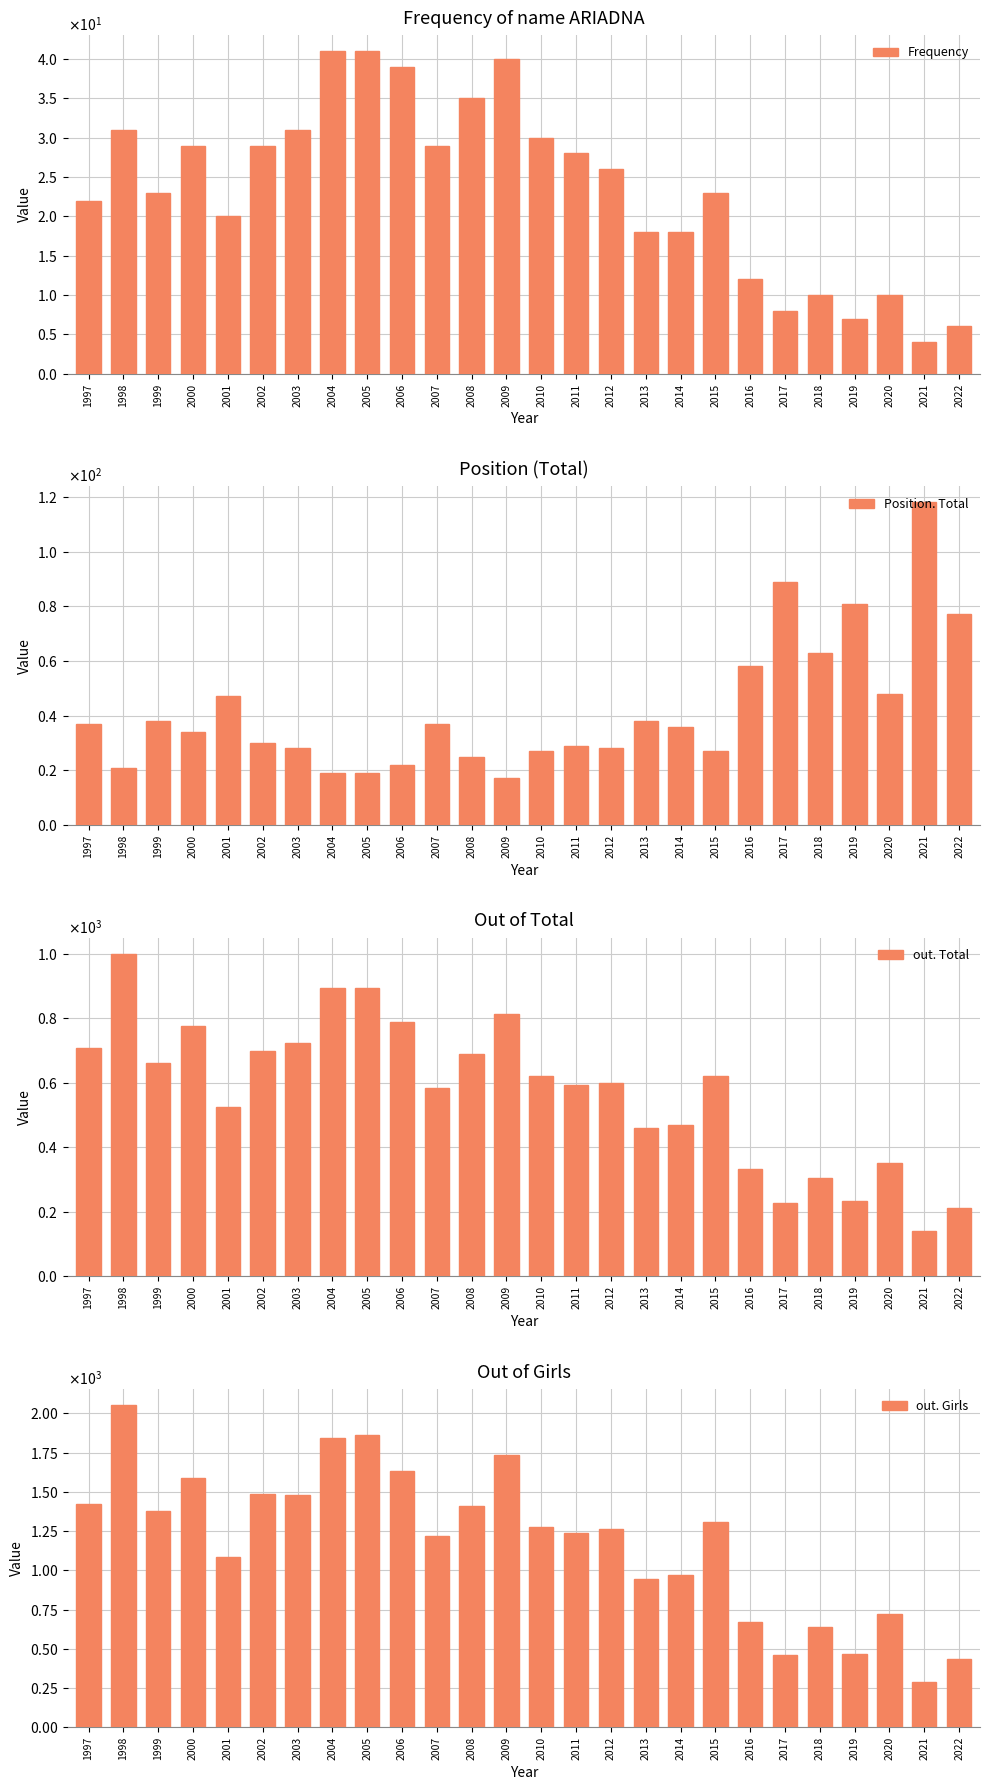

What is the difference between the out. Total values at 2015 and 2002?

79